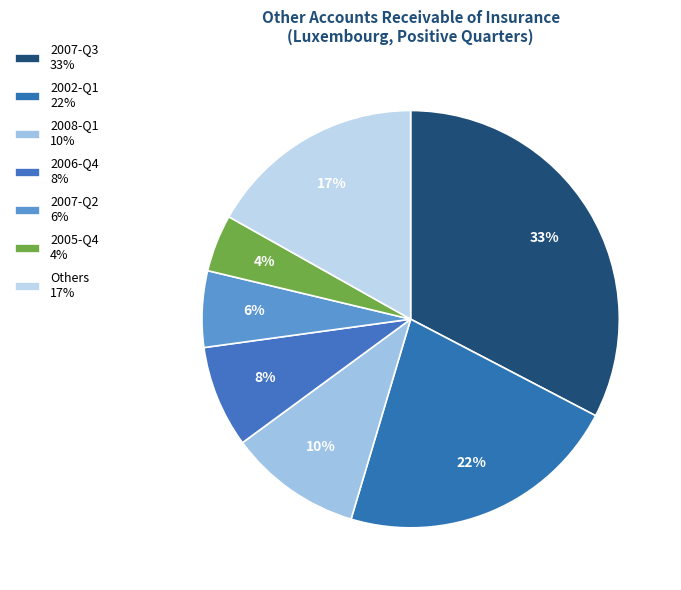

How many segments does this pie chart have?

7